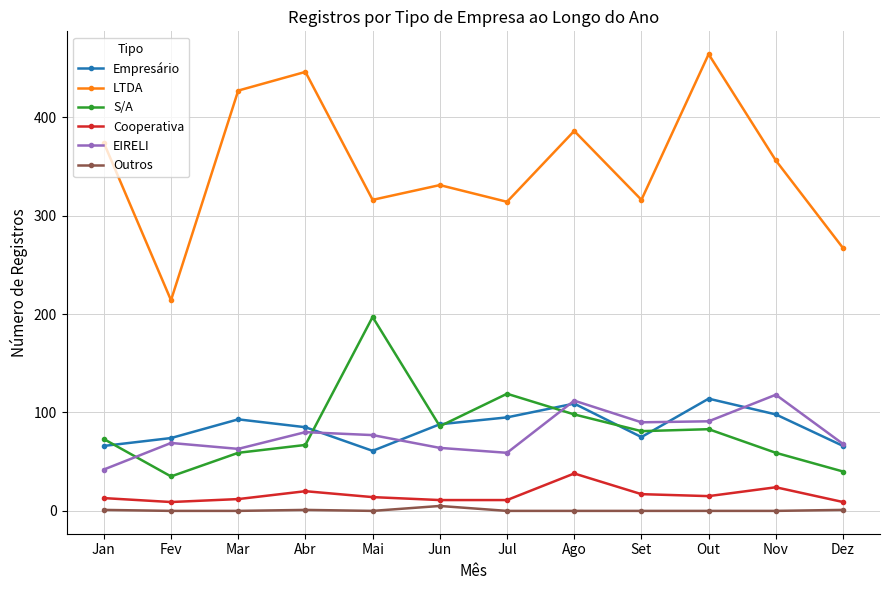

How many interior local valleys does the LTDA series have?

4